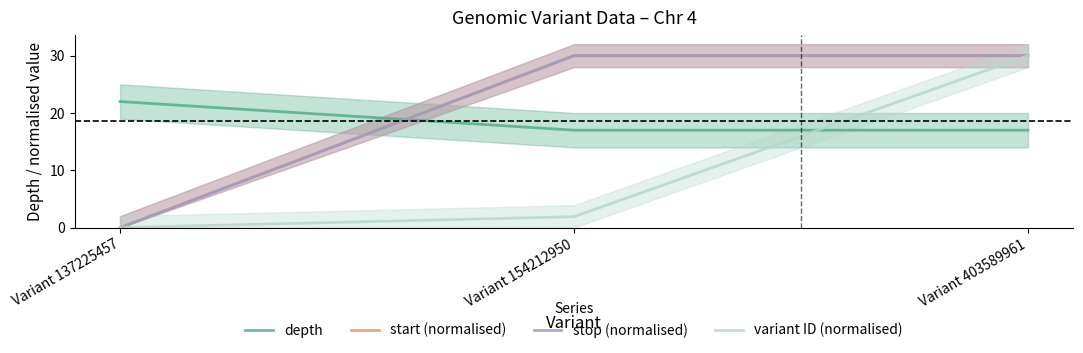

What is the maximum value shown in the chart?

30.0